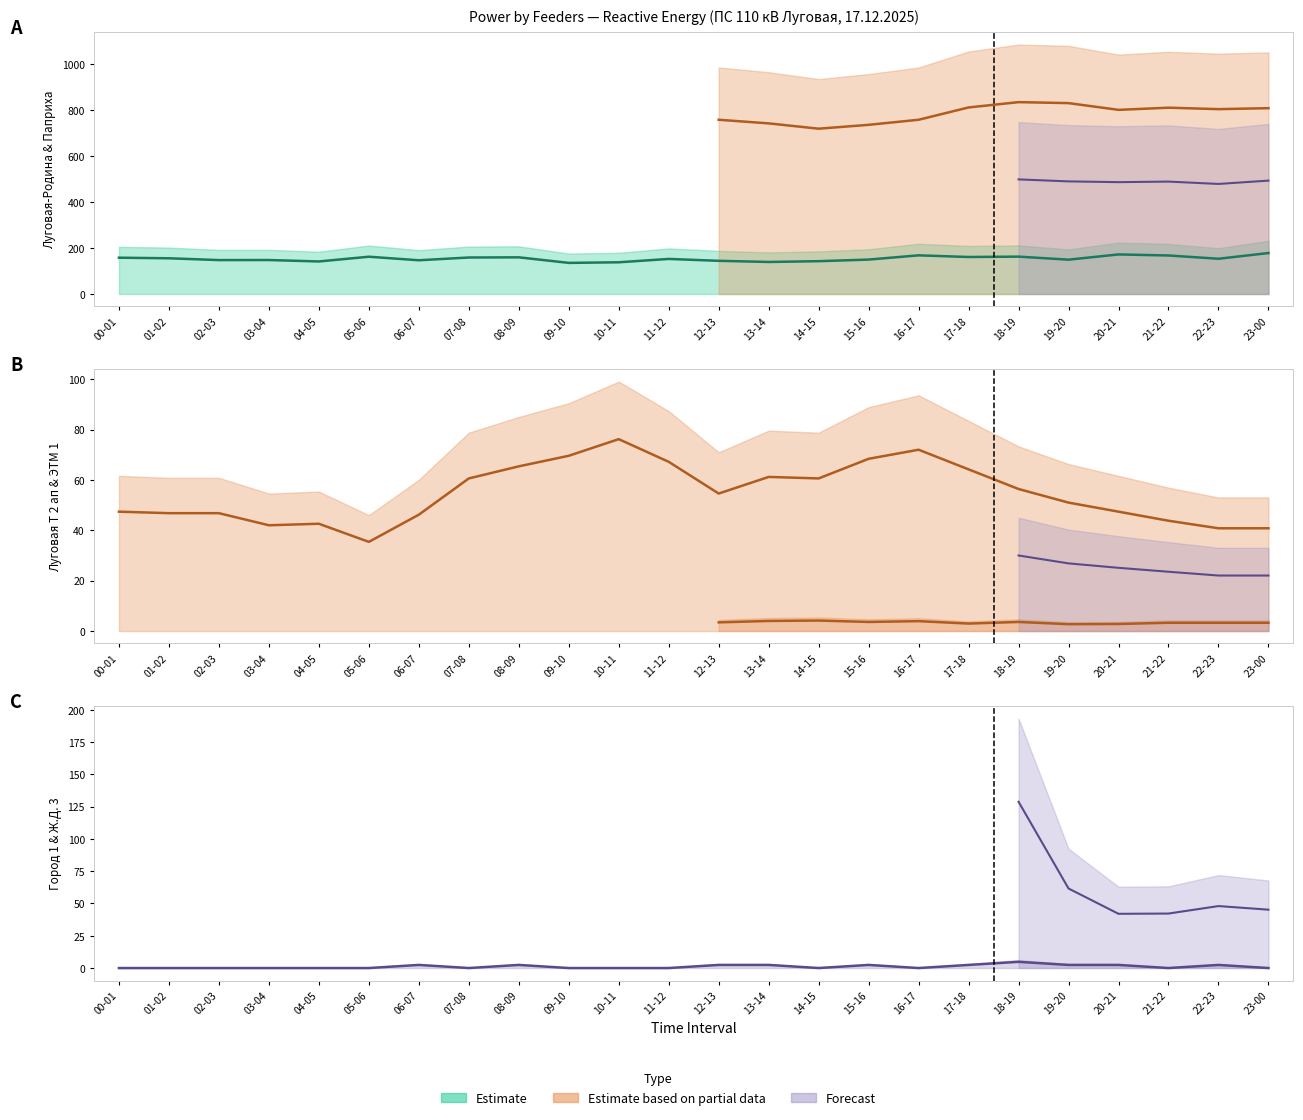

Count the number of categories in the chart.

24